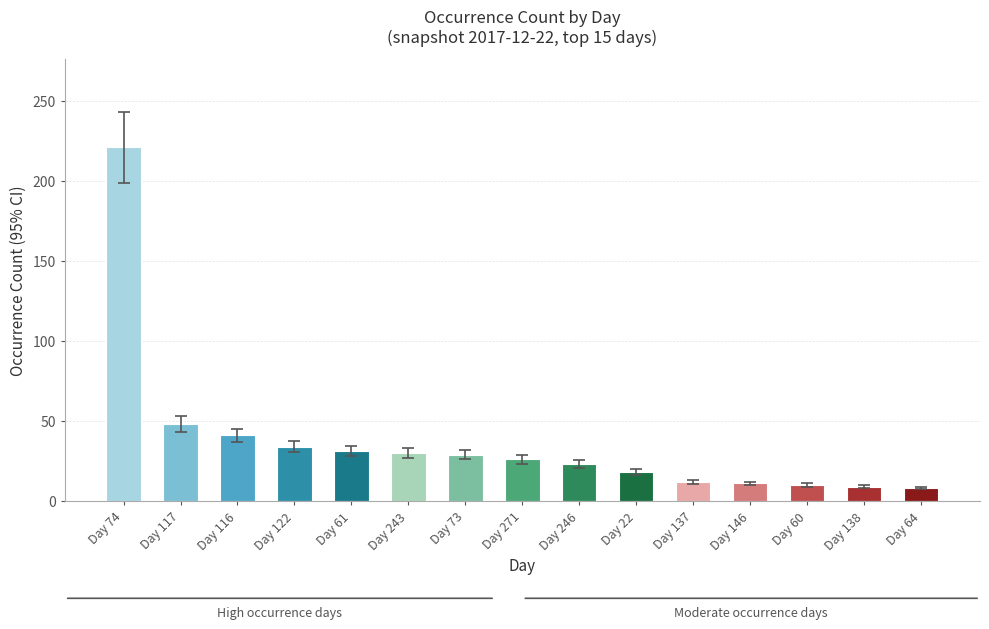

List the labels in order of value, smallest first.

64, 138, 60, 146, 137, 22, 246, 271, 73, 243, 61, 122, 116, 117, 74